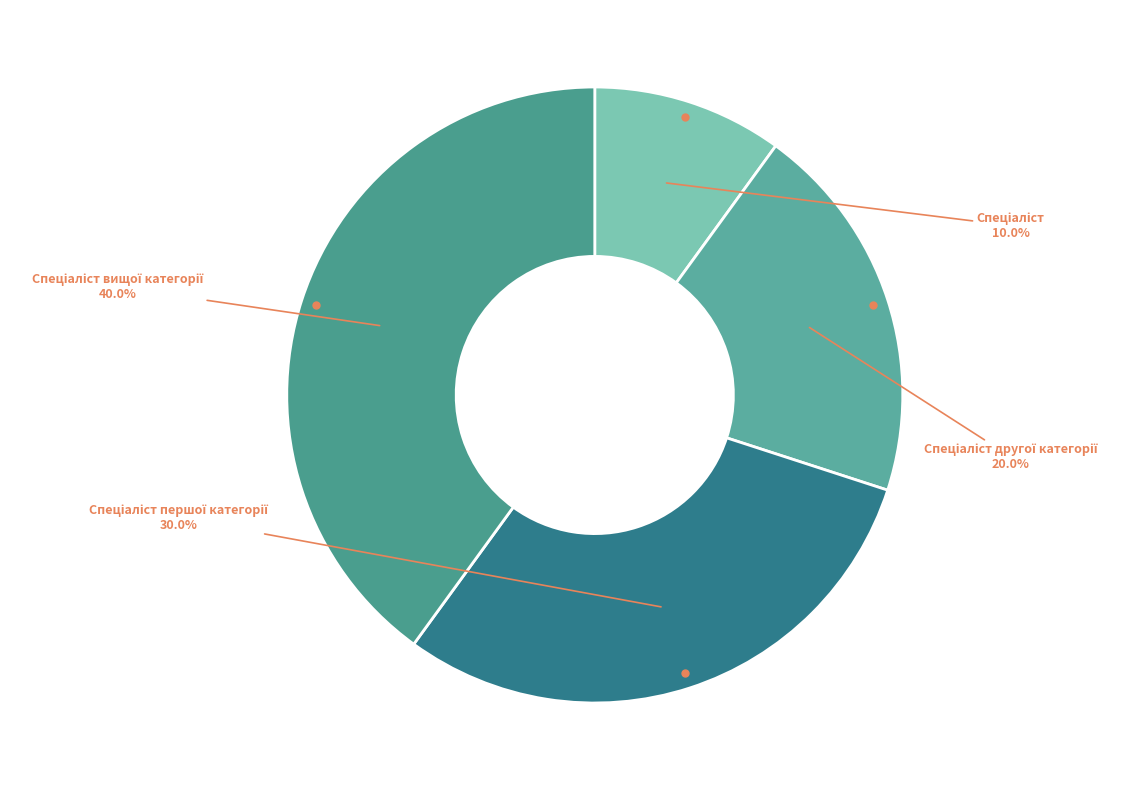

Count the number of slices in the pie.

4